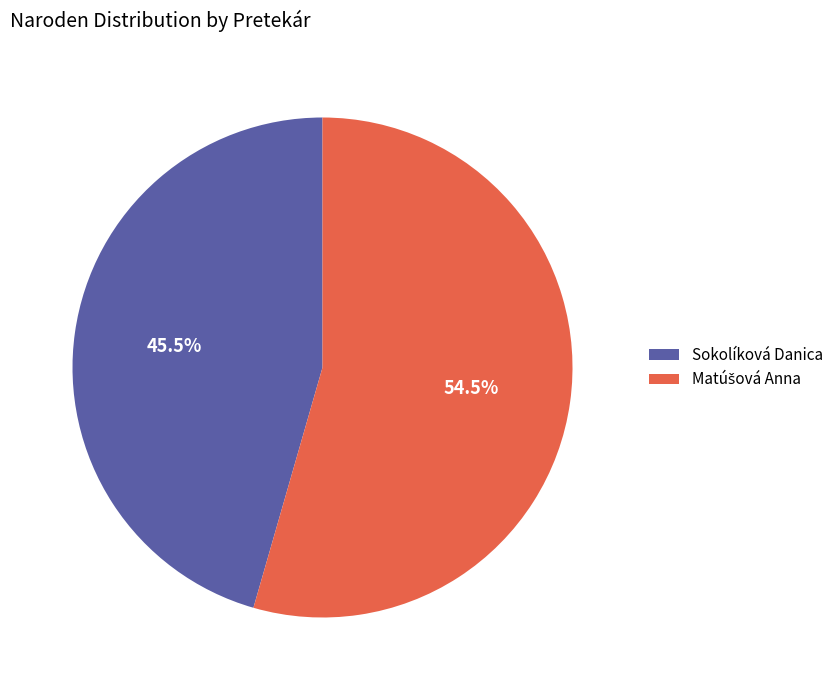

Does any single category account for the majority?

Yes